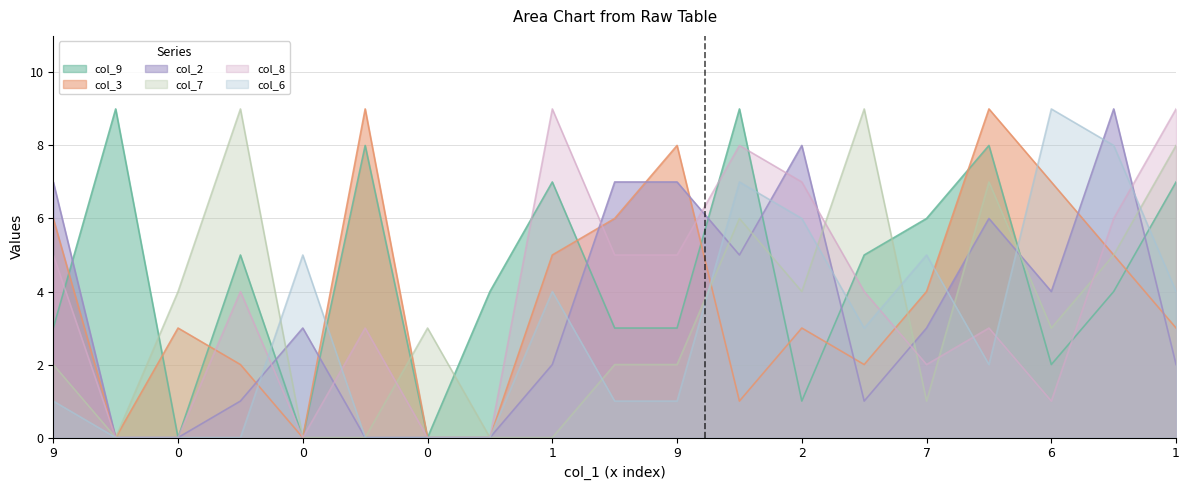

At which category is the sum across all series the highest?

3